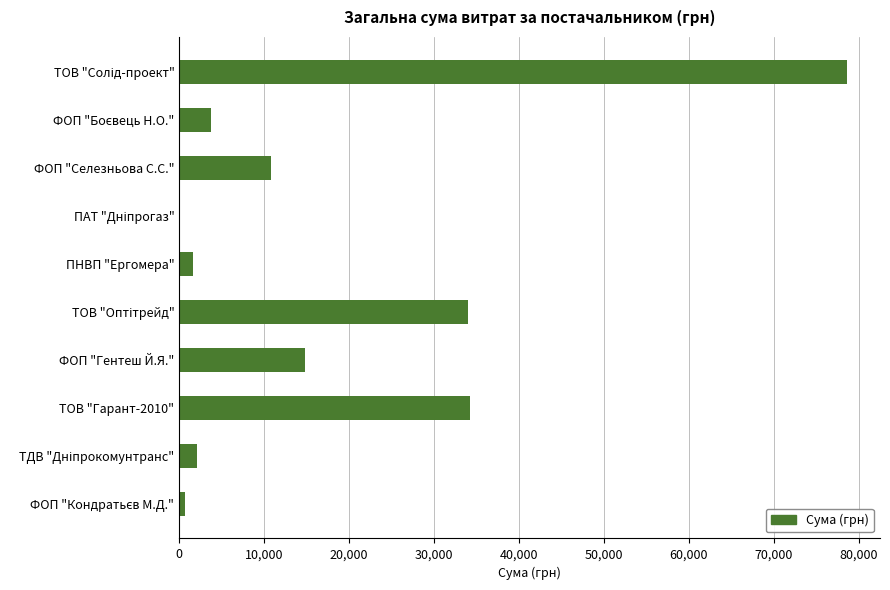

The chart shows a value of 14753.0 at ФОП "Гентеш Й.Я.". True or false?

True